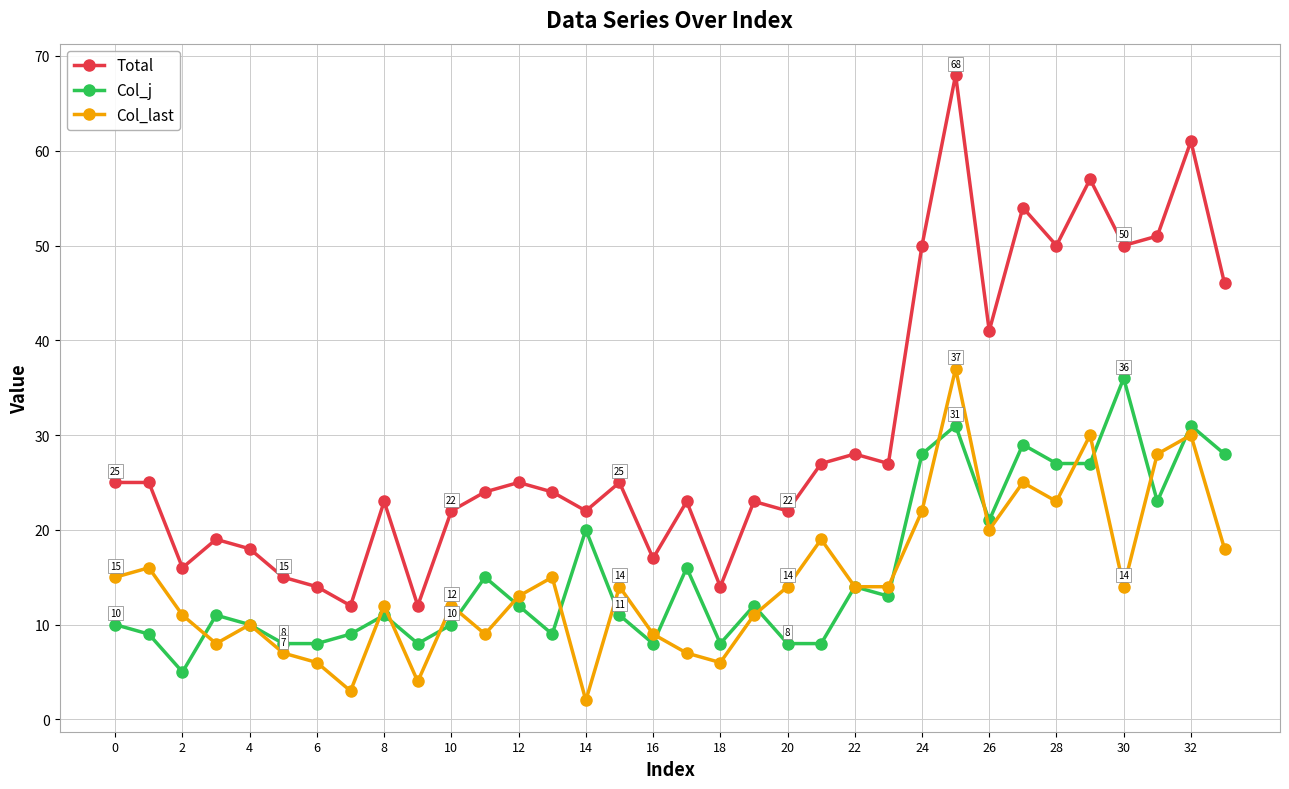

What is the sum of all Col_j values?

534